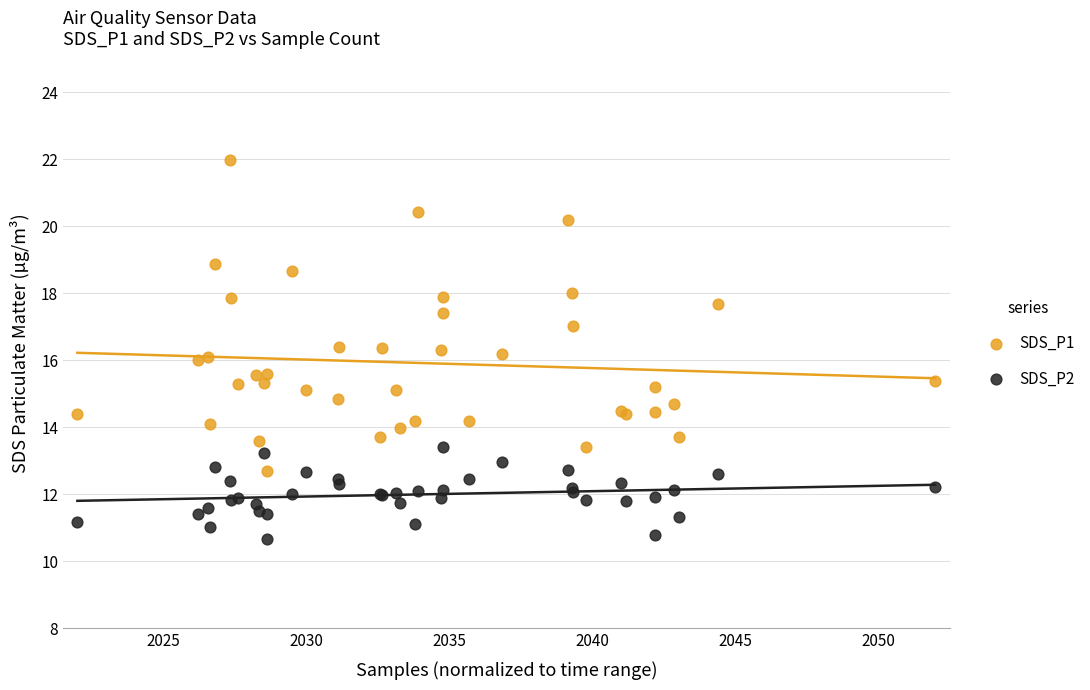

Which series reaches the minimum Y coordinate?

SDS_P2